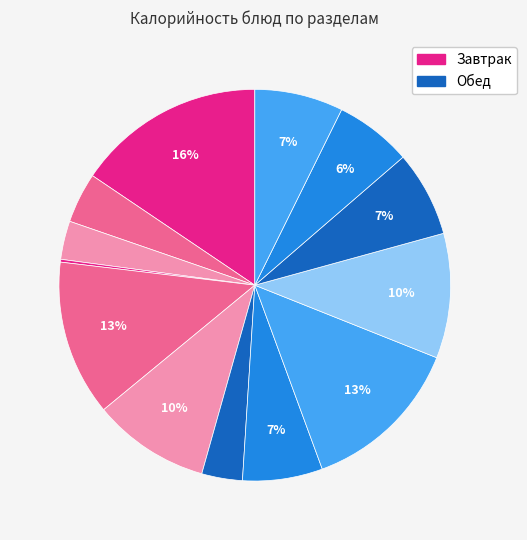

Rank the categories by value from highest to lowest.

гор.блюдо, 2 блюдо, фрукты, гарнир, бутерброд, хлеб черн., сладкое, 1 блюдо, хлеб бел., гор.напиток, закуска, хлеб, огурец